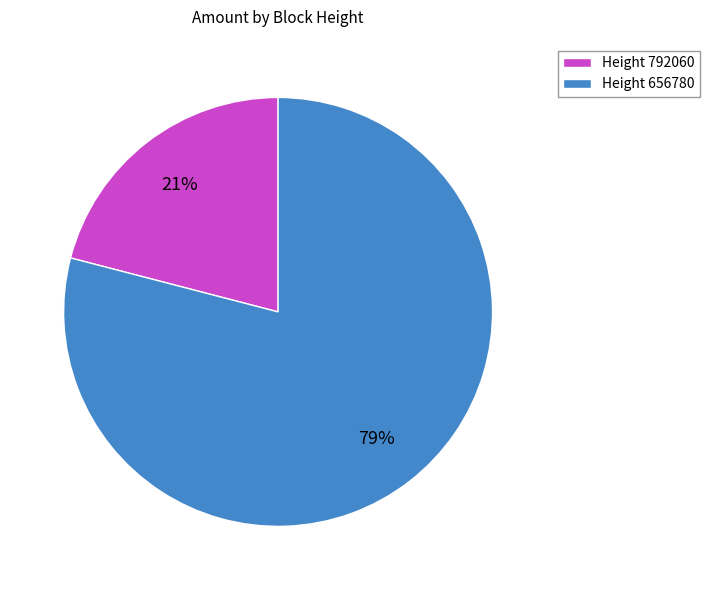

To the nearest percent, what is the combined percentage of Height 656780 and Height 792060?

100%